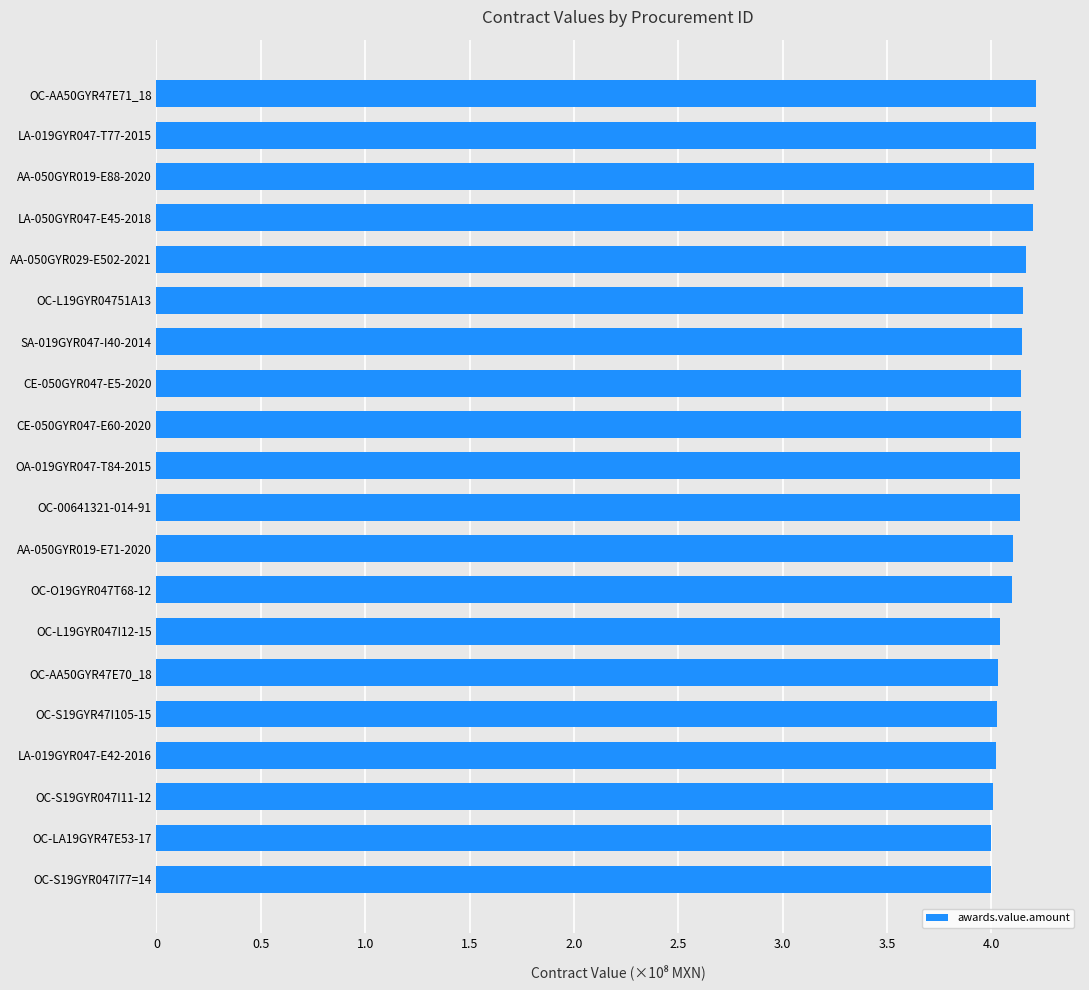

Are the bars horizontal?

Yes